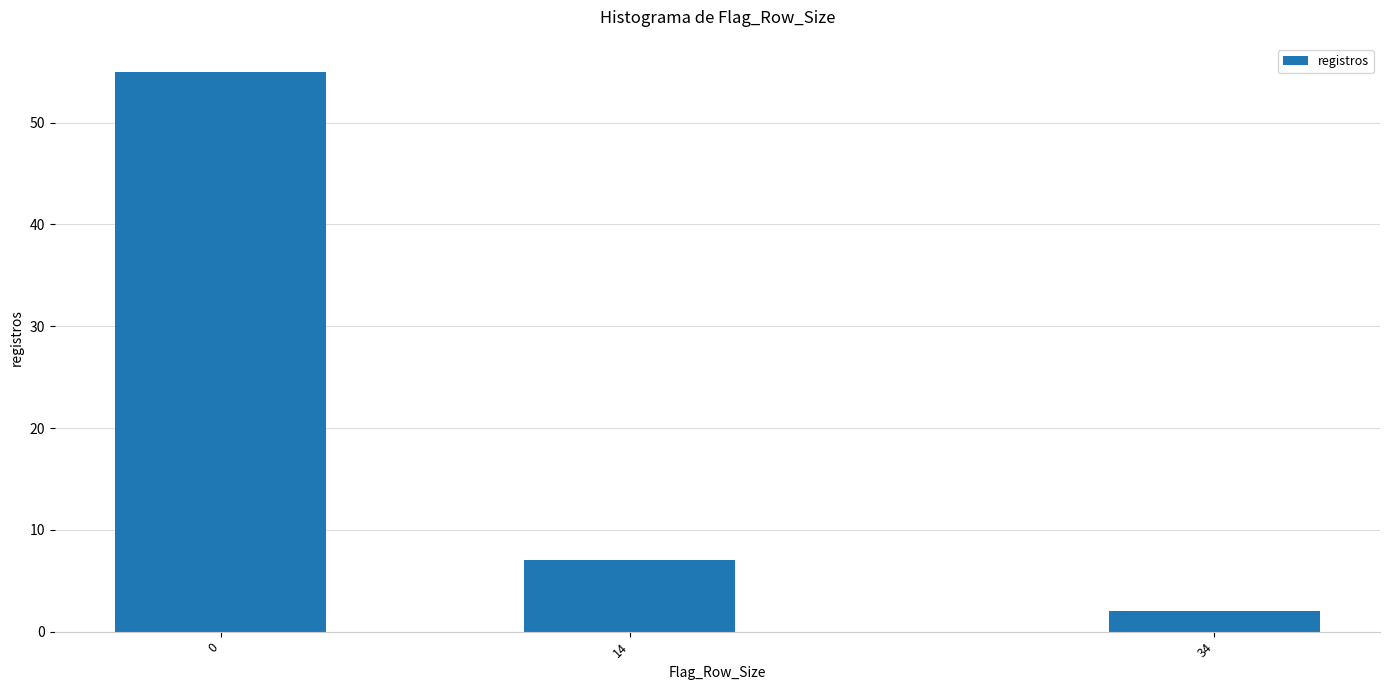

Reading left to right, what are all the values shown in this chart?

0=55	14=7	34=2